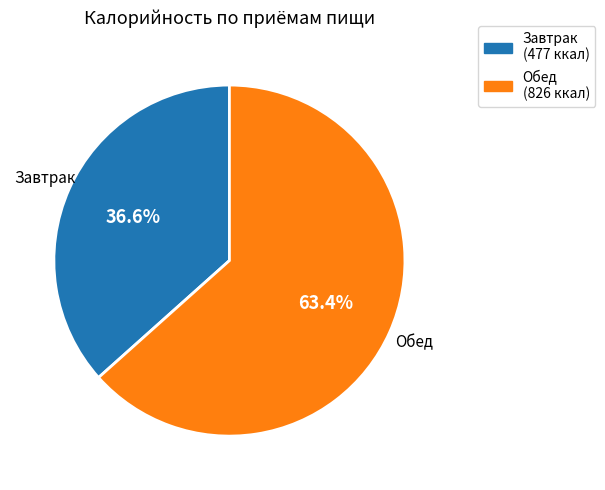

Rank the categories by value from highest to lowest.

Обед, Завтрак